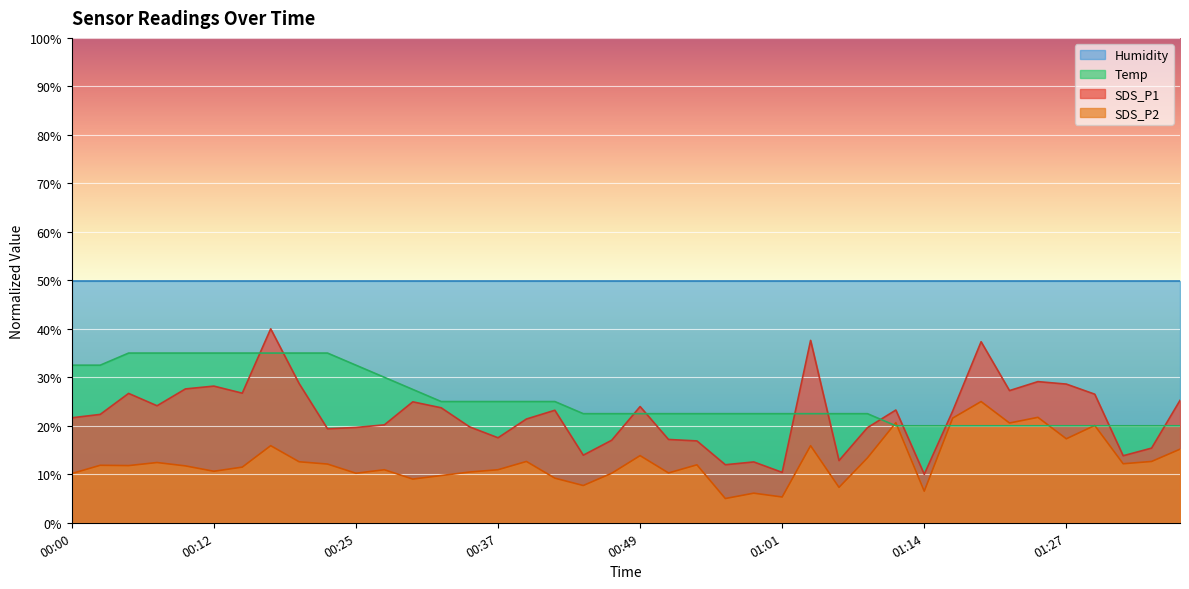

How many times do SDS_P2 and Temp cross each other?

6